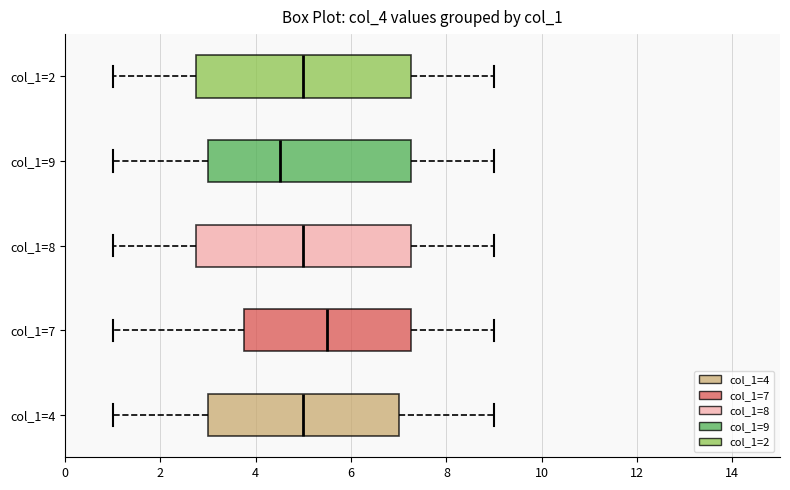

Where is the right edge of the box for col_1=9 on the x-axis? The values are not printed on the chart, so give them approximately, as read against the axis.

7.2